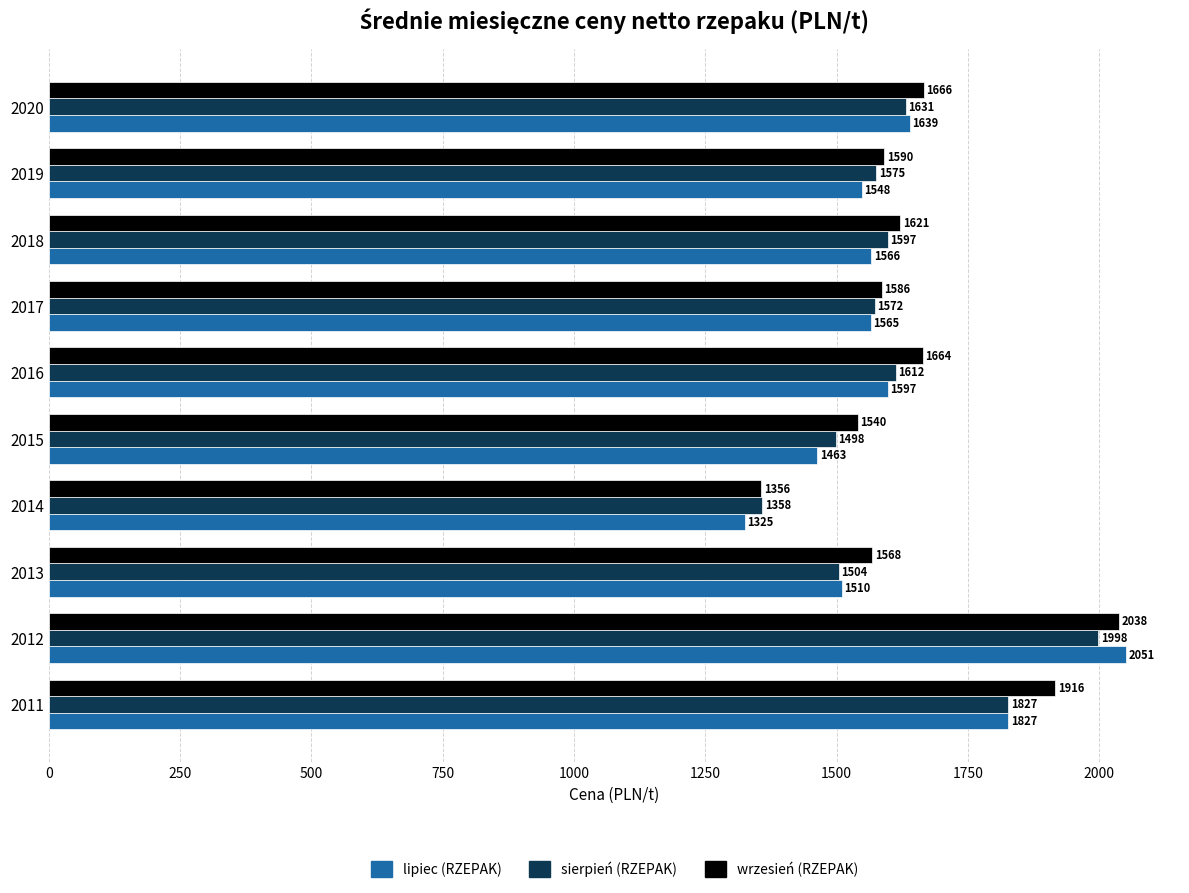

Which series has the largest total across all categories?

wrzesień (RZEPAK)